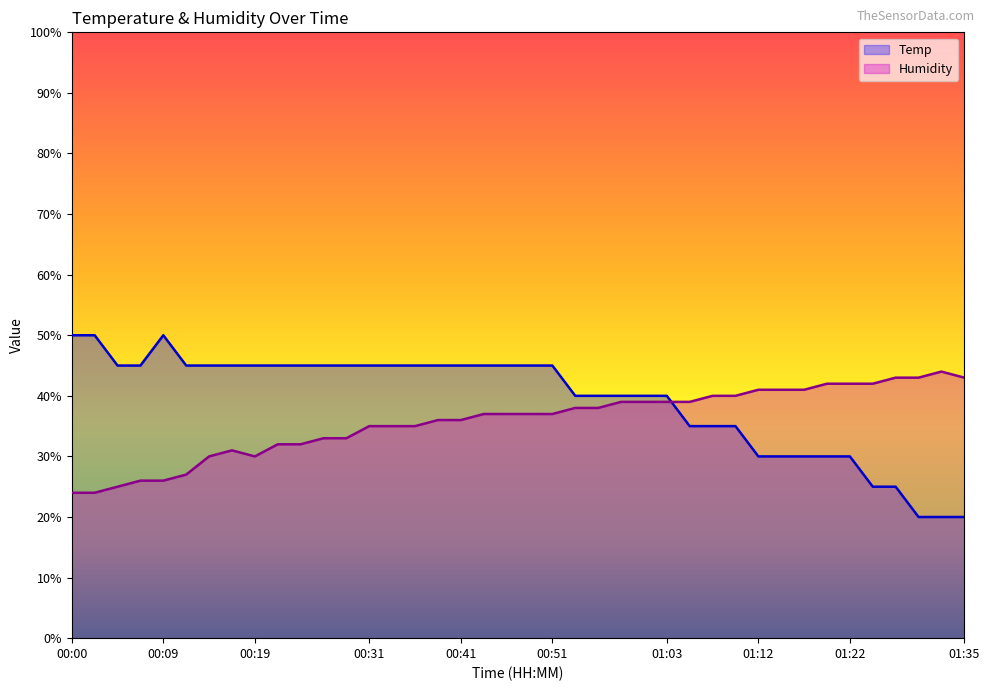

The Temp series shows 6.7 at 01:12. True or false?

False